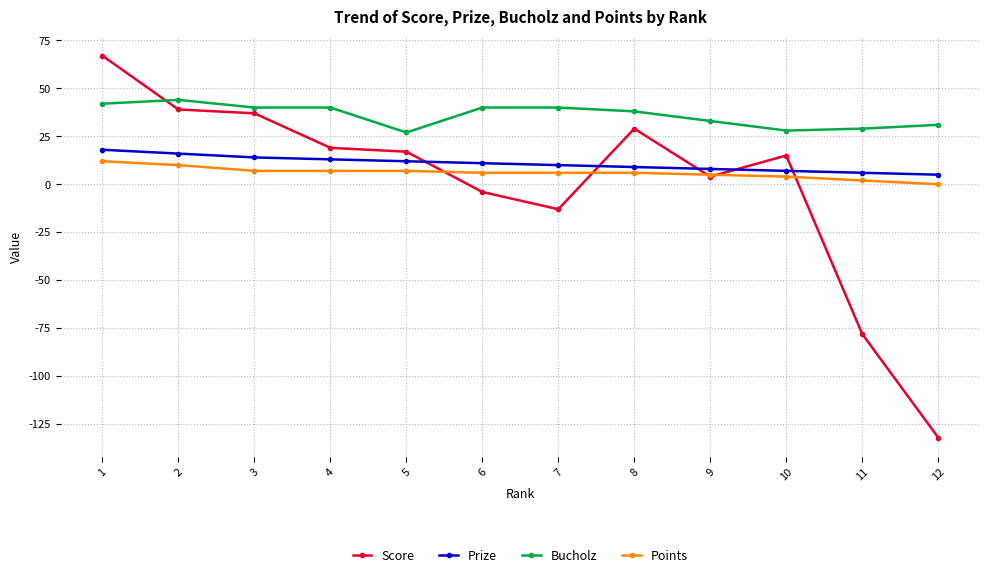

What is the difference between the maximum and second lowest values in the Bucholz series?

16